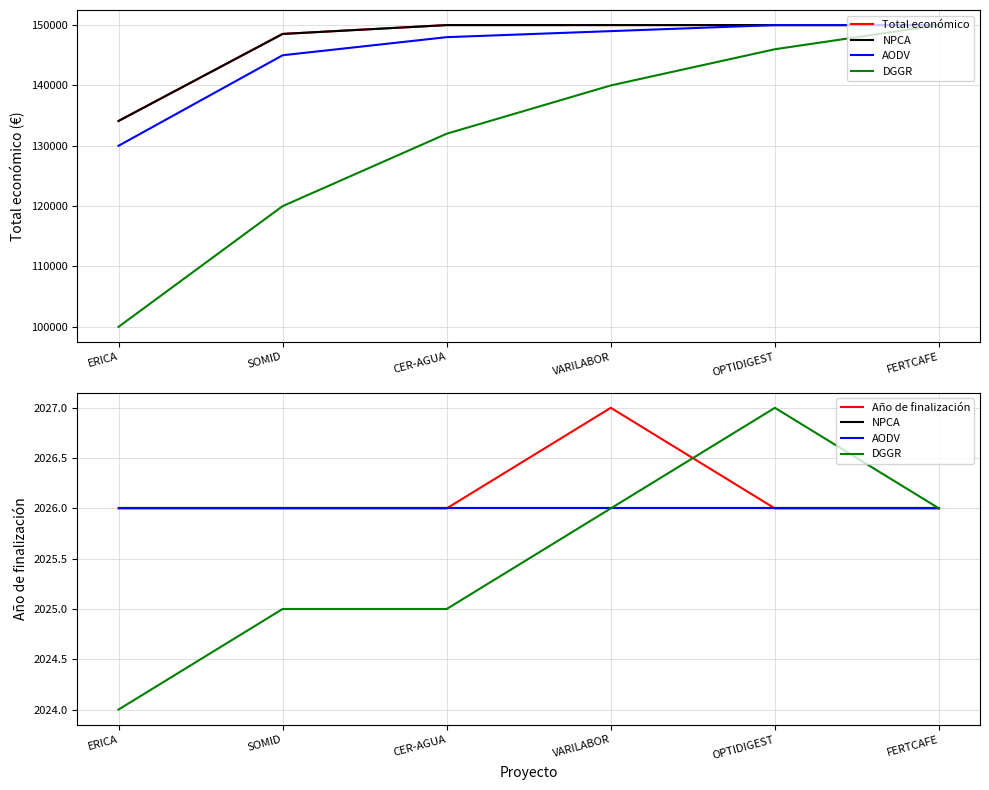

At which label does Año de finalización reach its minimum?

ERICA